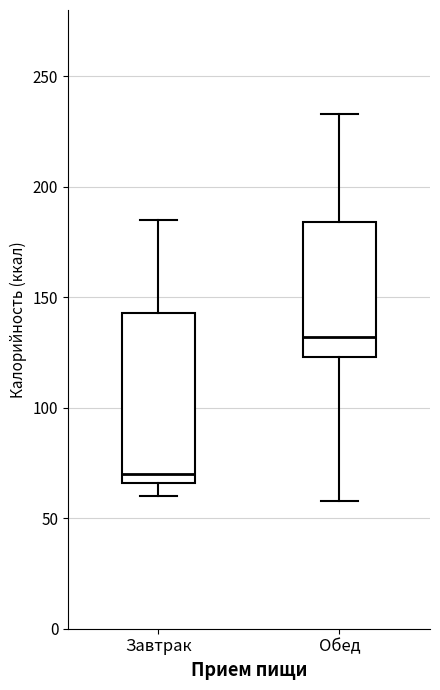

Reading left to right, read every box against the y-axis: the position of its median line, the range the box covers, and the ends of its whiskers. The values are not printed on the chart, so give them approximately, as read against the axis.

Завтрак: median 70, box 65 to 145, whiskers 60 to 185
Обед: median 130, box 125 to 185, whiskers 60 to 235